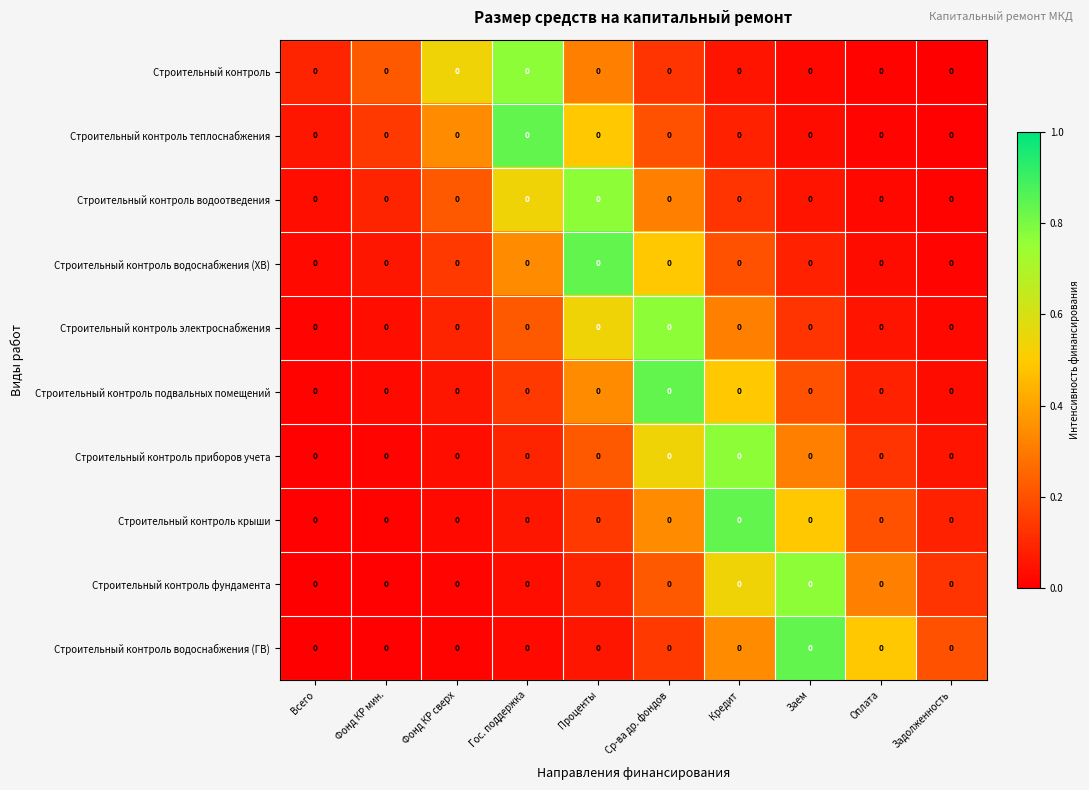

Rank the categories by Строительный контроль теплоснабжения value from lowest to highest.

Задолженность, Оплата, Заем, Всего, Кредит, Фонд КР мин., Ср-ва др. фондов, Фонд КР сверх, Проценты, Гос. поддержка